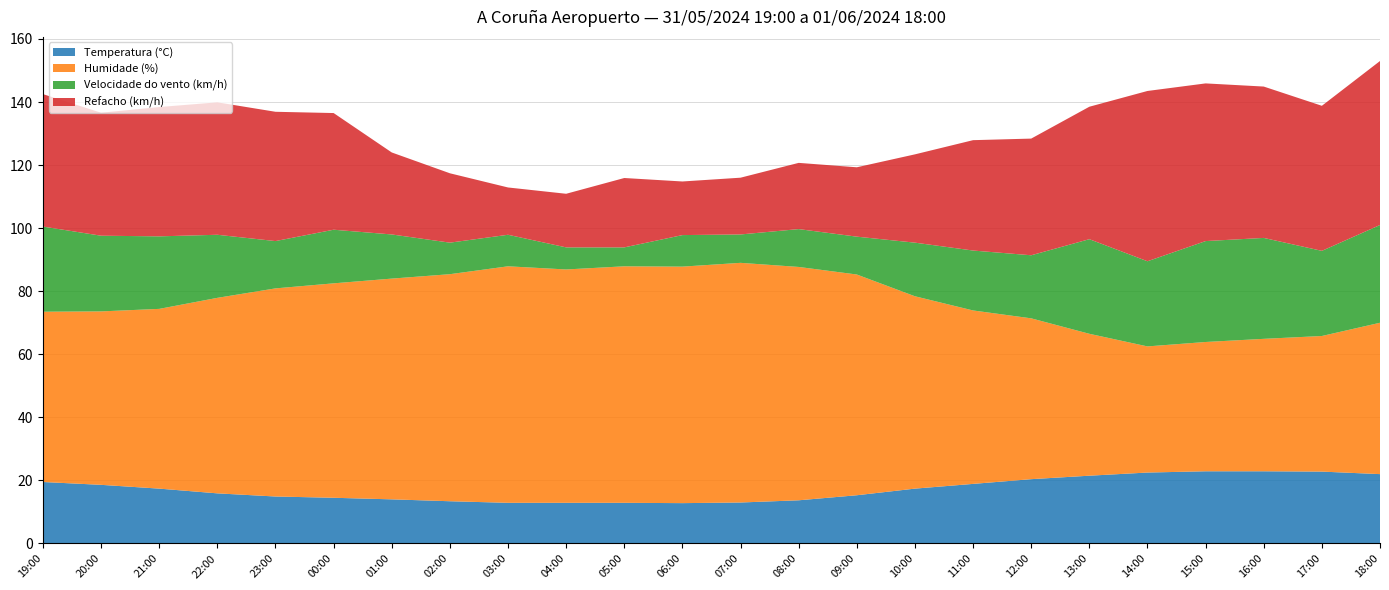

Reading left to right, what are all the values shown in this chart?

Temperatura (°C): 19:00=19.5	20:00=18.6	21:00=17.4	22:00=15.9	23:00=14.9	00:00=14.5	01:00=14.0	02:00=13.4	03:00=12.9	04:00=12.9	05:00=12.9	06:00=12.8	07:00=13.0	08:00=13.7	09:00=15.3	10:00=17.4	11:00=18.9	12:00=20.4	13:00=21.5	14:00=22.5	15:00=22.9	16:00=22.9	17:00=22.8	18:00=22.0
Humidade (%): 19:00=54.0	20:00=55.0	21:00=57.0	22:00=62.0	23:00=66.0	00:00=68.0	01:00=70.0	02:00=72.0	03:00=75.0	04:00=74.0	05:00=75.0	06:00=75.0	07:00=76.0	08:00=74.0	09:00=70.0	10:00=61.0	11:00=55.0	12:00=51.0	13:00=45.0	14:00=40.0	15:00=41.0	16:00=42.0	17:00=43.0	18:00=48.0
Velocidade do vento (km/h): 19:00=27.0	20:00=24.0	21:00=23.0	22:00=20.0	23:00=15.0	00:00=17.0	01:00=14.0	02:00=10.0	03:00=10.0	04:00=7.0	05:00=6.0	06:00=10.0	07:00=9.0	08:00=12.0	09:00=12.0	10:00=17.0	11:00=19.0	12:00=20.0	13:00=30.0	14:00=27.0	15:00=32.0	16:00=32.0	17:00=27.0	18:00=31.0
Refacho (km/h): 19:00=42.0	20:00=39.0	21:00=41.0	22:00=42.0	23:00=41.0	00:00=37.0	01:00=26.0	02:00=22.0	03:00=15.0	04:00=17.0	05:00=22.0	06:00=17.0	07:00=18.0	08:00=21.0	09:00=22.0	10:00=28.0	11:00=35.0	12:00=37.0	13:00=42.0	14:00=54.0	15:00=50.0	16:00=48.0	17:00=46.0	18:00=52.0